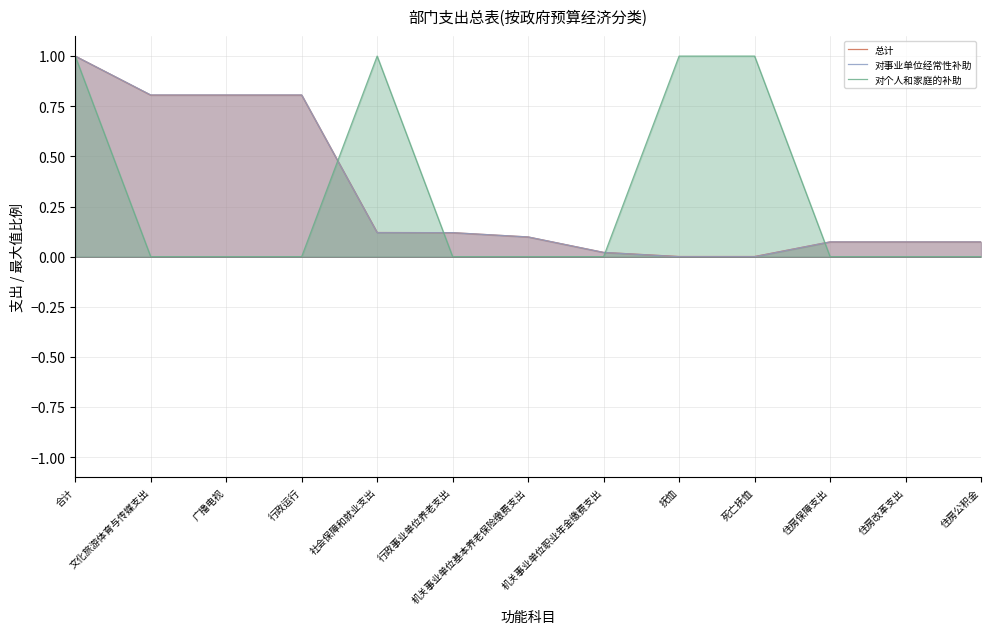

At how many categories does at least one series exceed 0?

13